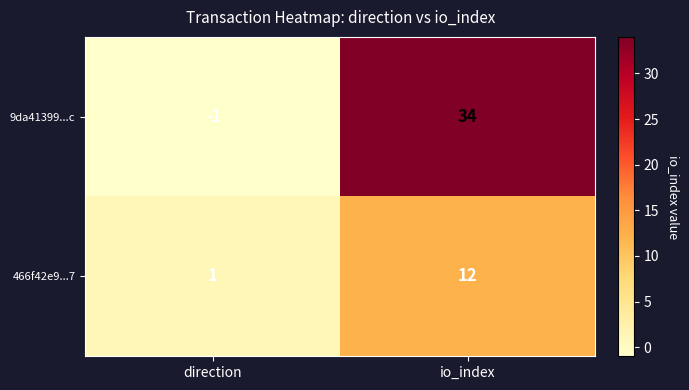

Reading left to right, transcribe all the data shown in this chart.

9da41399...c: -1	34
466f42e9...7: 1	12